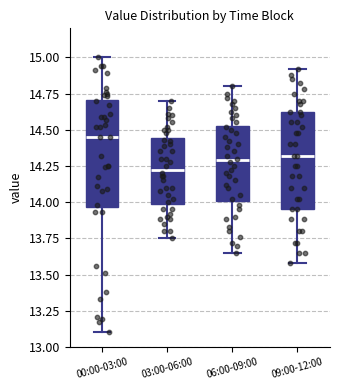

Reading left to right, read every box against the y-axis: the position of its median line, the range the box covers, and the ends of its whiskers. The values are not printed on the chart, so give them approximately, as read against the axis.

00:00-03:00: median 14.45, box 13.95 to 14.70, whiskers 13.10 to 15.00
03:00-06:00: median 14.25, box 14.00 to 14.45, whiskers 13.75 to 14.70
06:00-09:00: median 14.30, box 14.00 to 14.55, whiskers 13.65 to 14.80
09:00-12:00: median 14.30, box 13.95 to 14.60, whiskers 13.60 to 14.90